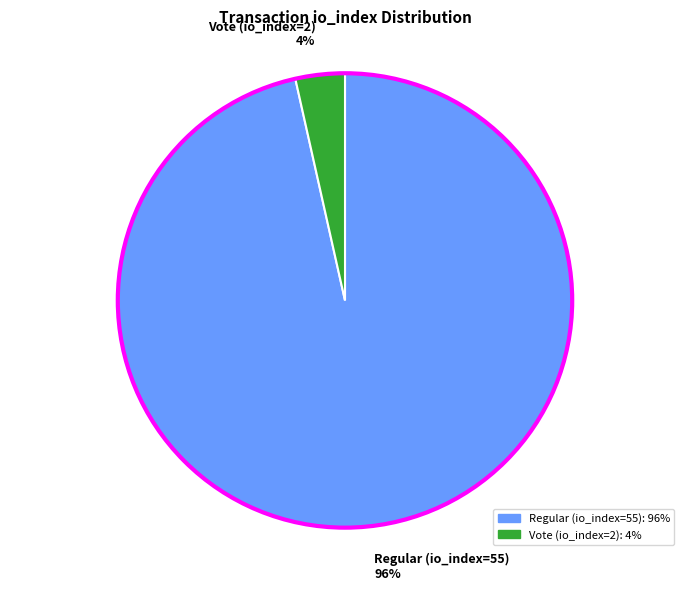

To the nearest percent, what is the combined percentage of Regular (io_index=55) and Vote (io_index=2)?

100%